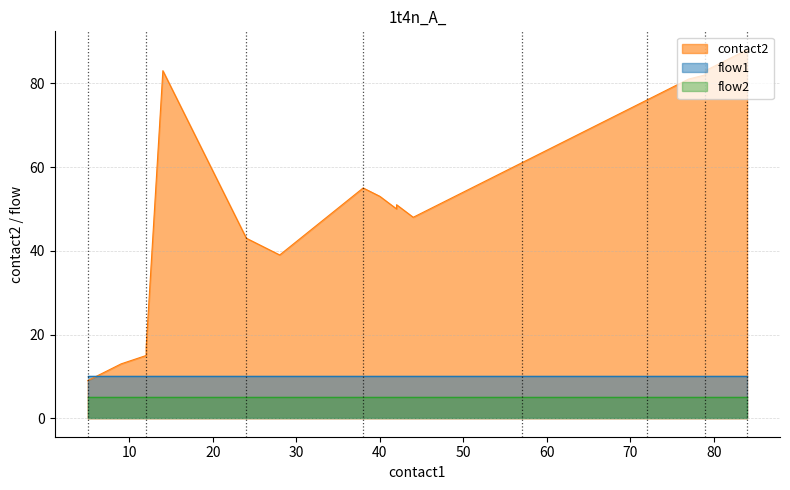

Rank the categories by flow2 value from highest to lowest.

5, 6, 7, 8, 9, 12, 12, 12, 14, 24, 26, 28, 38, 40, 42, 42, 44, 57, 58, 59, 60, 61, 62, 63, 64, 65, 66, 67, 72, 73, 74, 75, 76, 77, 79, 79, 80, 82, 83, 84